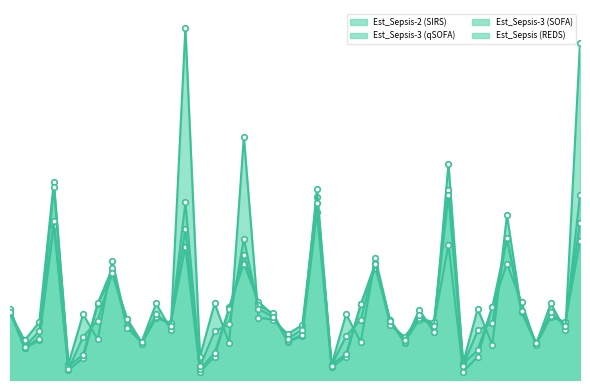

Between 18 and 21, which series saw the biggest shift?

Est_Sepsis-3 (qSOFA)